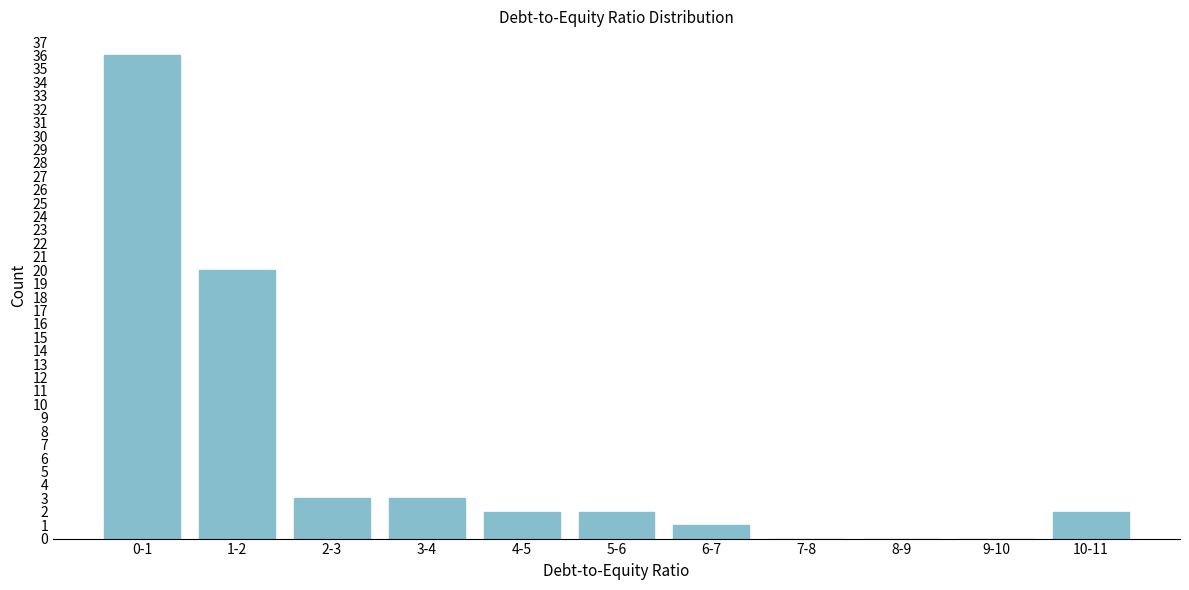

Reading left to right, extract all data points from this chart.

0-1=36	1-2=20	2-3=3	3-4=3	4-5=2	5-6=2	6-7=1	7-8=0	8-9=0	9-10=0	10-11=2